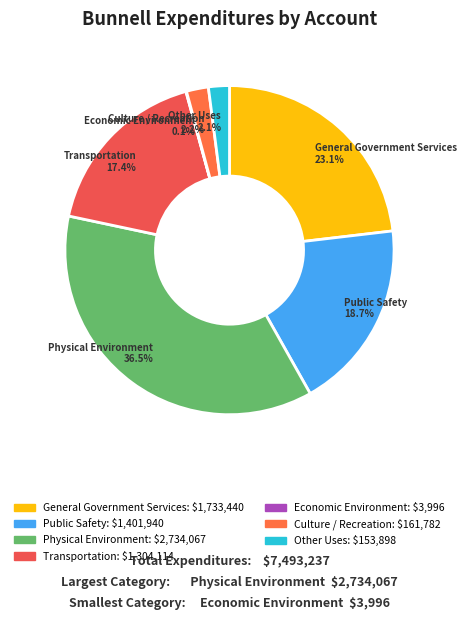

True or false: Public Safety accounts for 19% of the total.

True